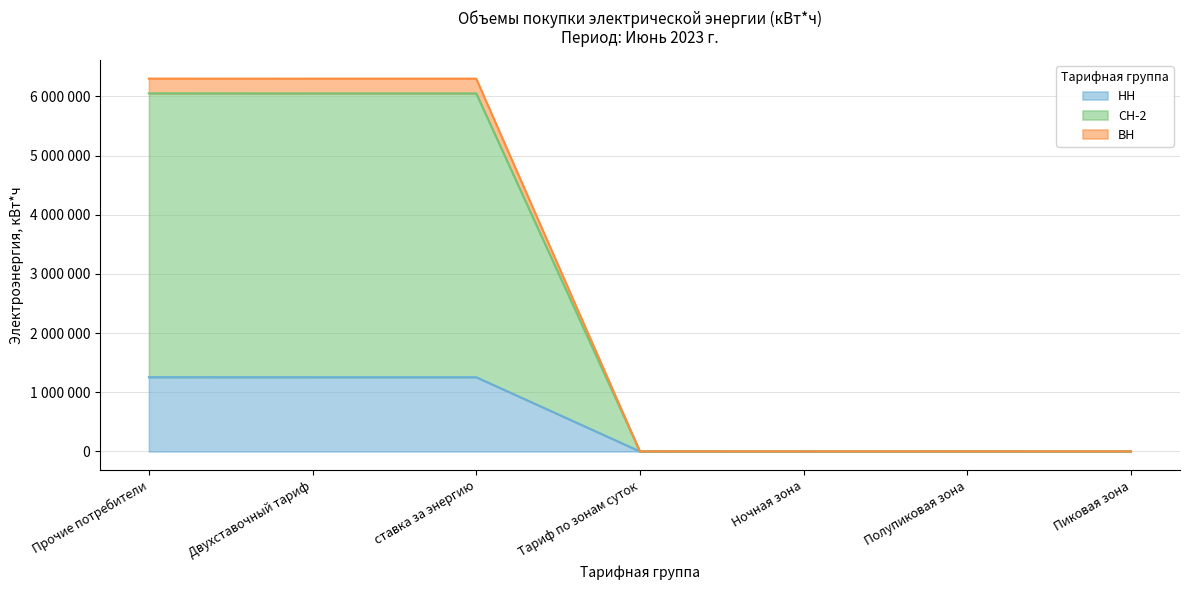

How many data points in СН-2 are less than 713?

3